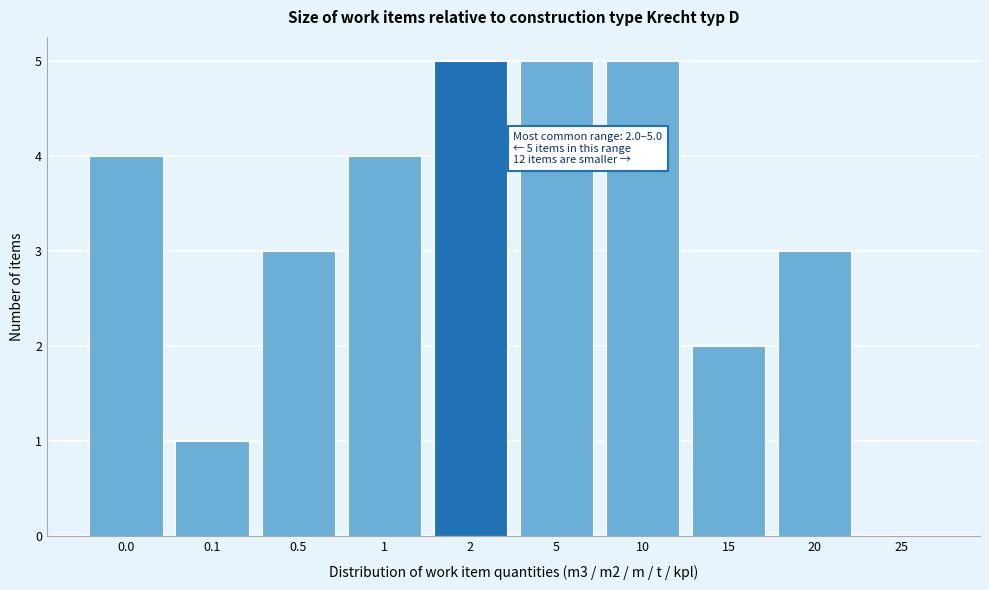

Reading left to right, extract all data points from this chart.

0.0=4	0.1=1	0.5=3	1=4	2=5	5=5	10=5	15=2	20=3	25=0